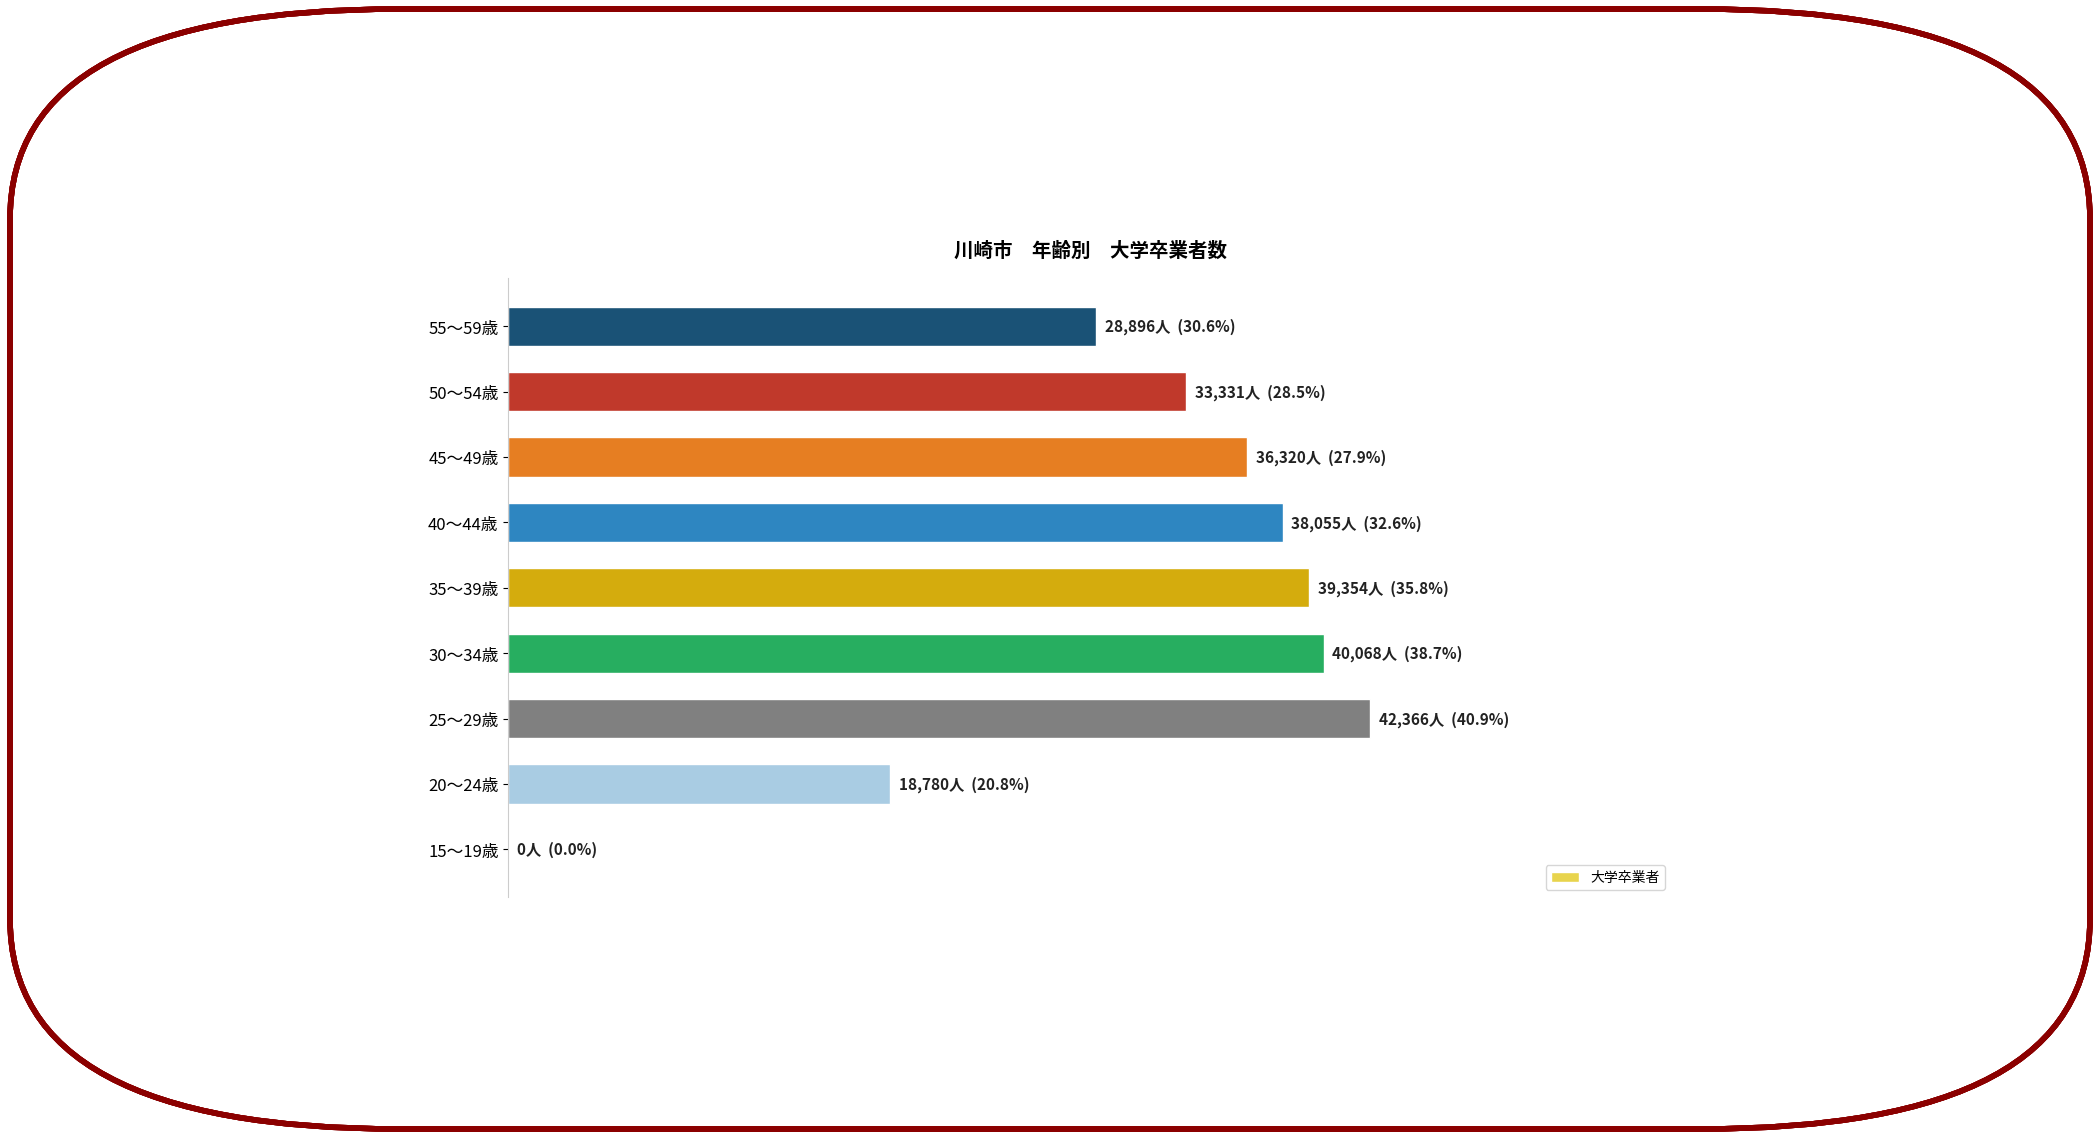

What is the maximum value shown in the chart?

42366